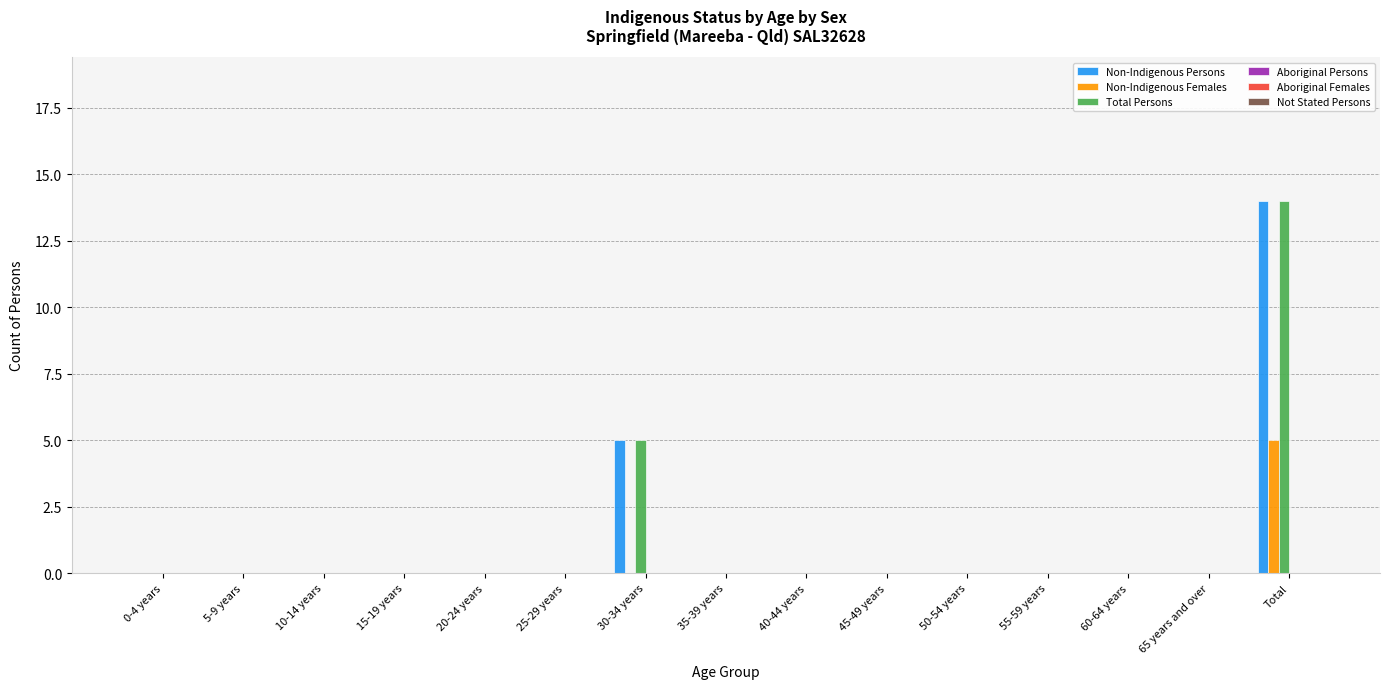

Is it true that Non-Indigenous Females equals 0 at 45-49 years?

True